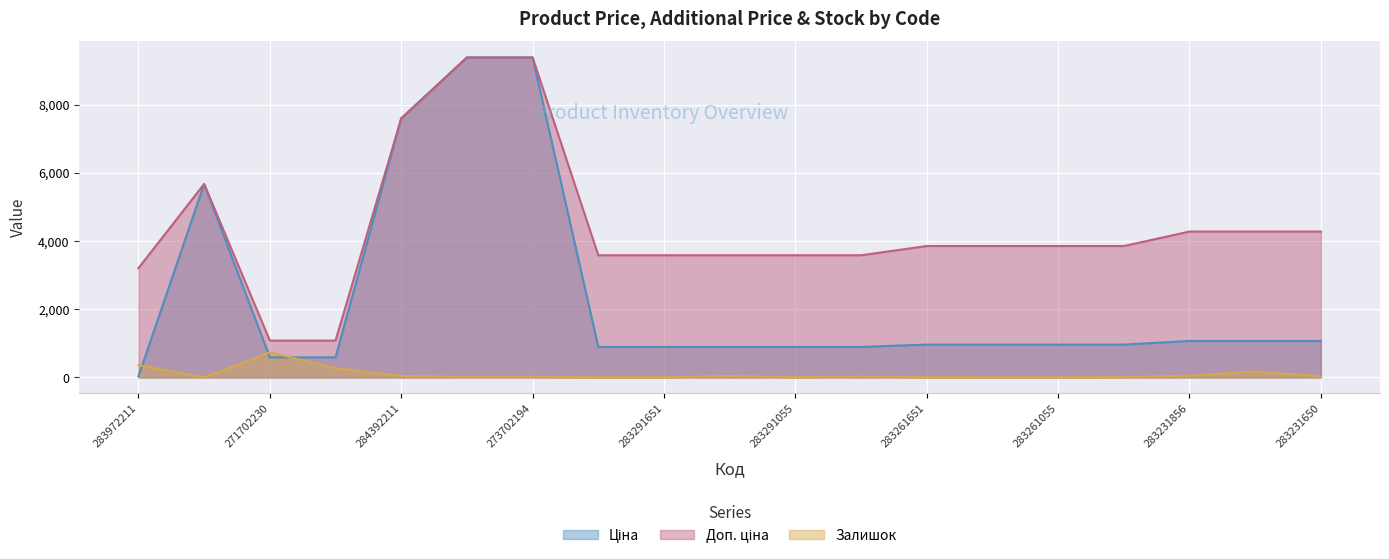

Reading left to right, extract all data points from this chart.

Ціна: 283972211=32.0	10832185=5673.8	271702230=589.9	271702229=589.9	284392211=7596.5	273702193=9384.0	273702194=9384.0	283291856=895.9	283291651=895.9	283291650=895.9	283291055=895.9	283291052=895.9	283261651=963.5	283261650=963.5	283261055=963.5	283261052=963.5	283231856=1069.8	283231651=1069.8	283231650=1069.8
Доп. ціна: 283972211=3205.0	10832185=5673.8	271702230=1081.7	271702229=1081.7	284392211=7596.5	273702193=9384.0	273702194=9384.0	283291856=3583.6	283291651=3583.6	283291650=3583.6	283291055=3583.6	283291052=3583.6	283261651=3854.0	283261650=3854.0	283261055=3854.0	283261052=3854.0	283231856=4279.1	283231651=4279.1	283231650=4279.1
Залишок: 283972211=360.0	10832185=4.0	271702230=736.0	271702229=273.0	284392211=44.0	273702193=18.0	273702194=18.0	283291856=7.0	283291651=7.0	283291650=43.0	283291055=9.0	283291052=27.0	283261651=9.0	283261650=6.0	283261055=4.0	283261052=13.0	283231856=54.0	283231651=172.0	283231650=34.0